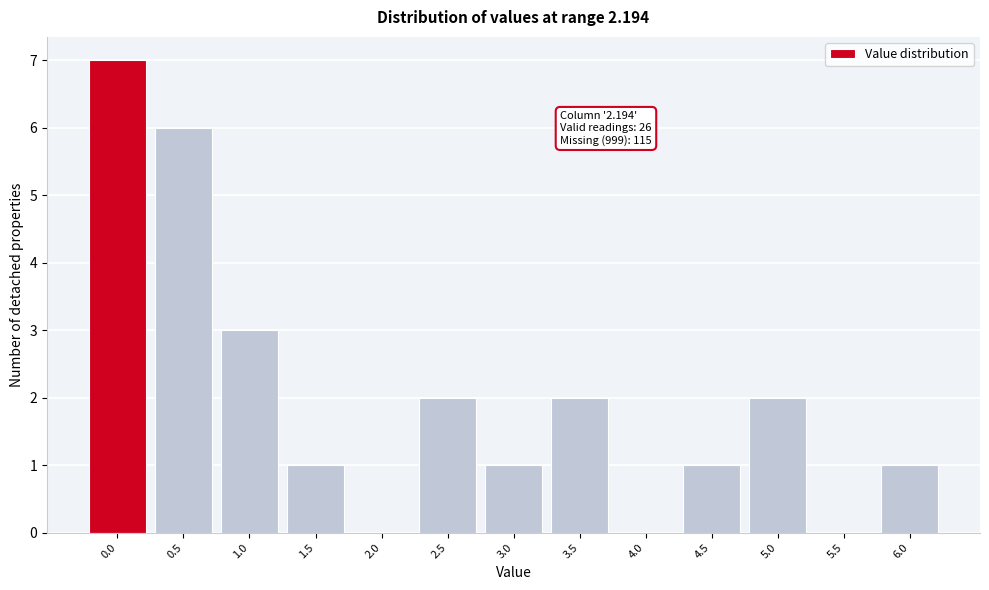

Reading right to left, list all the values displayed in this chart.

6.0=1	5.5=0	5.0=2	4.5=1	4.0=0	3.5=2	3.0=1	2.5=2	2.0=0	1.5=1	1.0=3	0.5=6	0.0=7